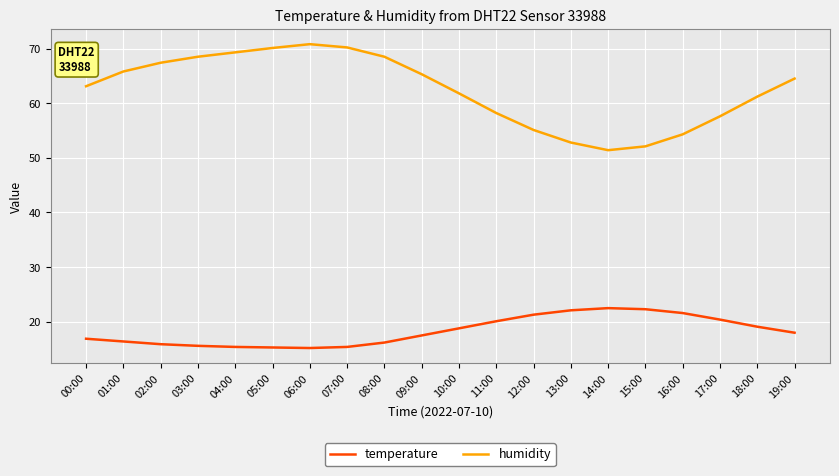

What is the difference between the highest and lowest values at 12:00?

33.8